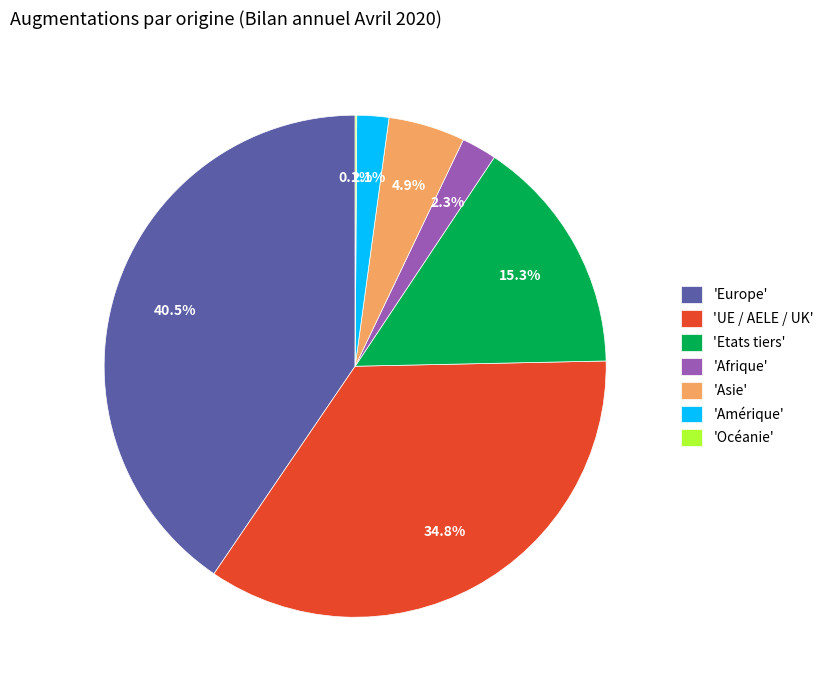

Does 'Amérique' represent more than half of the total?

No